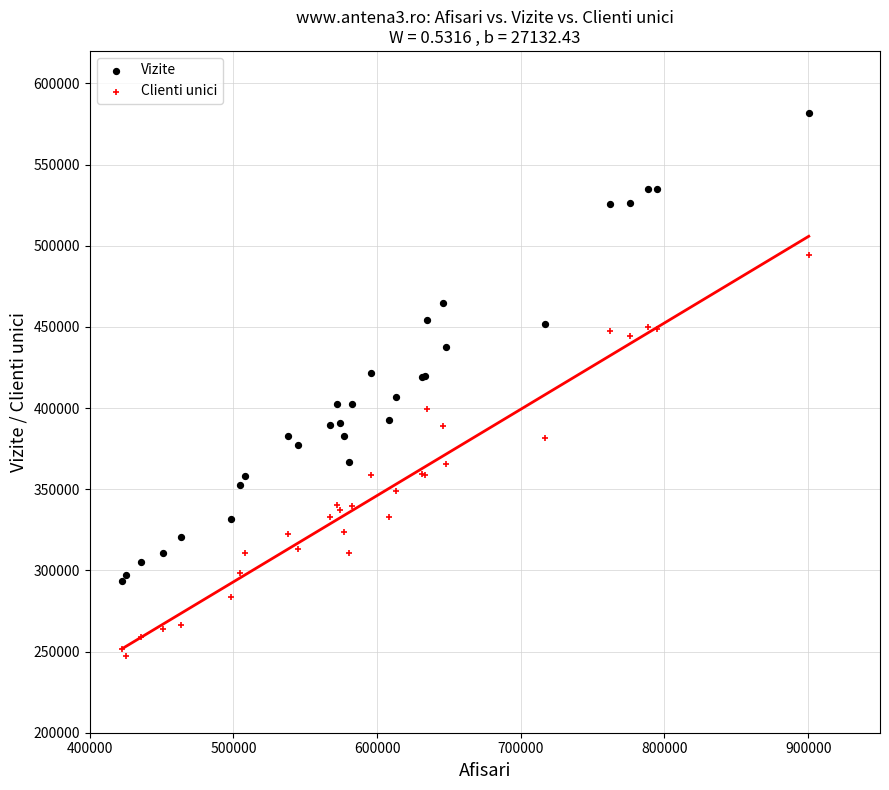

Which series has the largest Y range (max minus min)?

Vizite